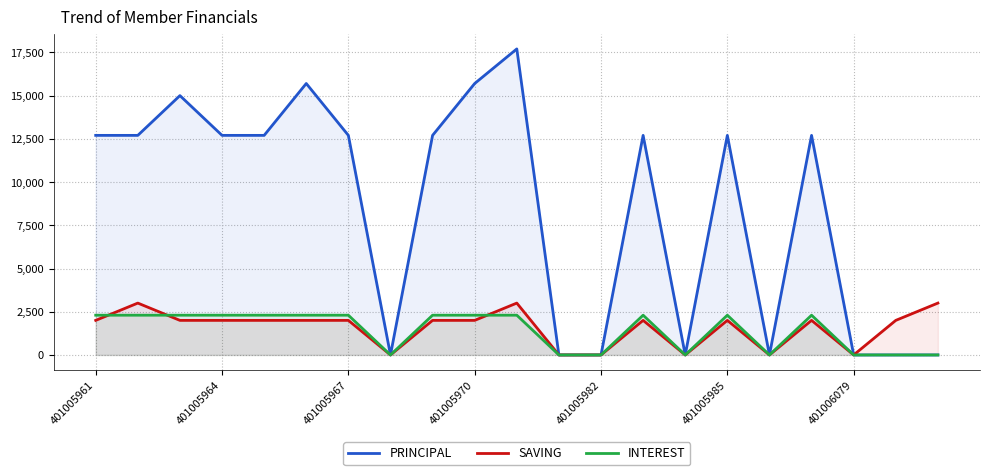

At which category is the sum across all series the highest?

10